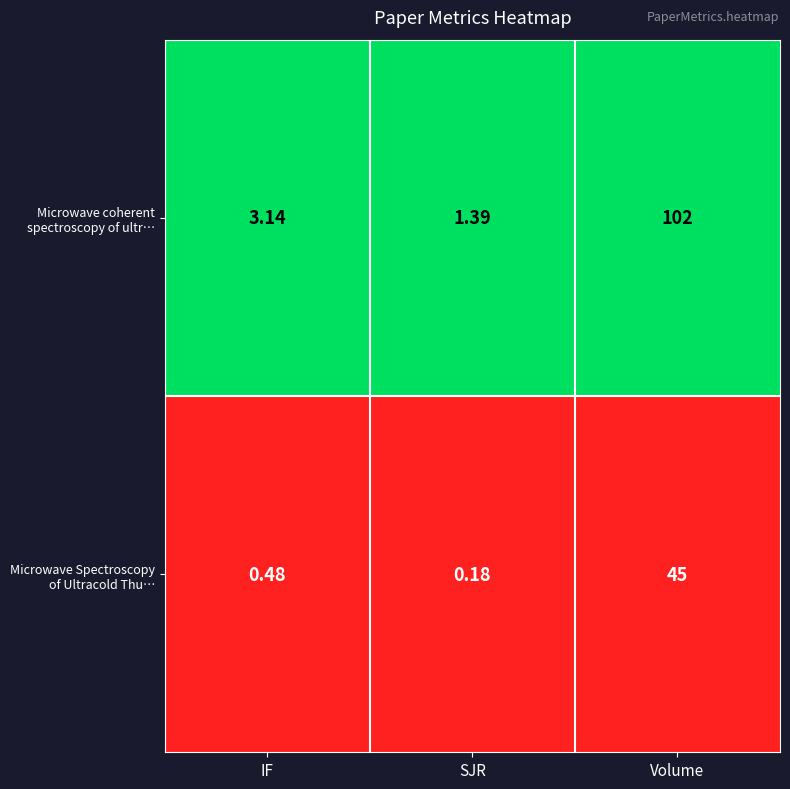

Which category has the highest value across all series?

Volume